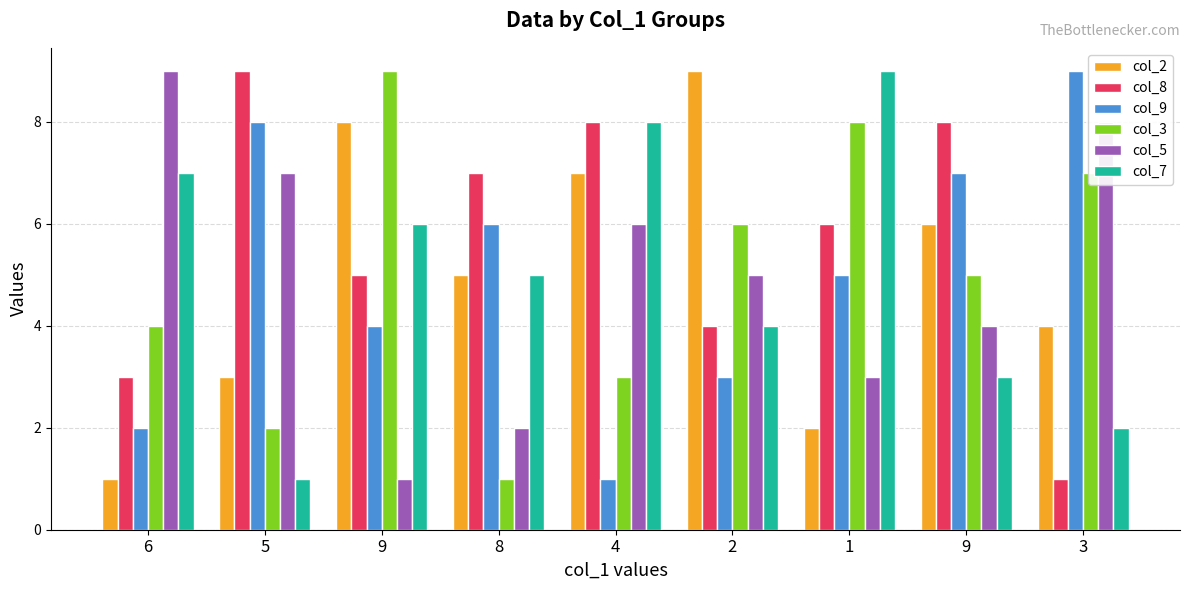

How many values in the col_3 series are below 5?

4